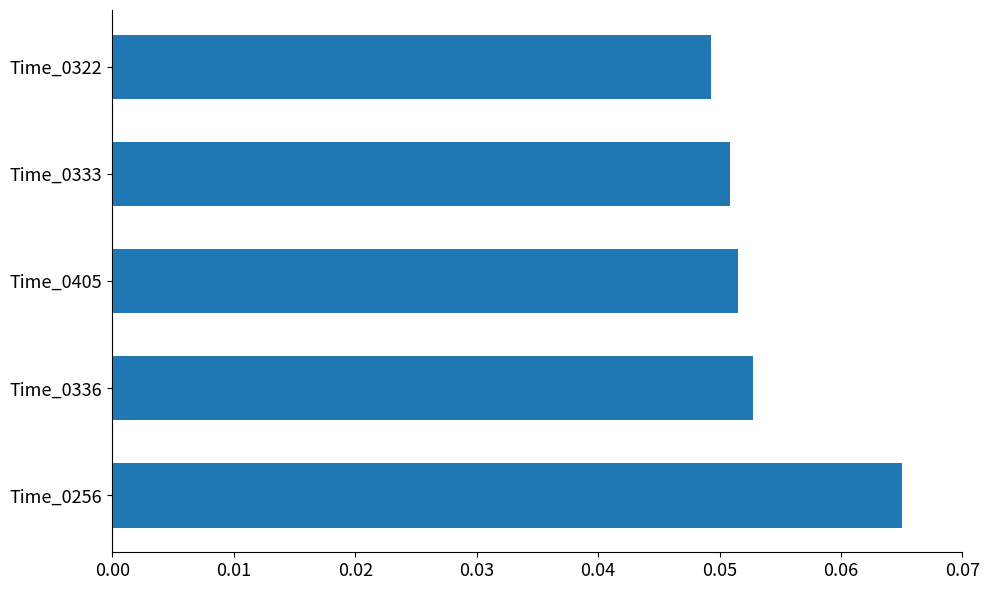

Which has a higher value, Time_0336 or Time_0322?

Time_0336